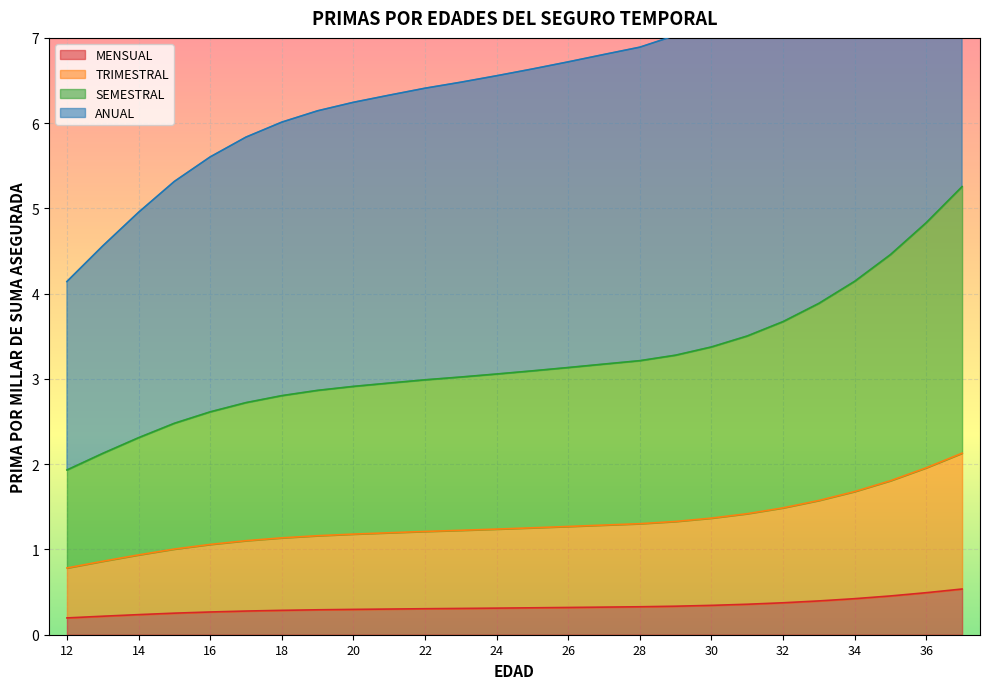

How many lines are shown in the chart?

4